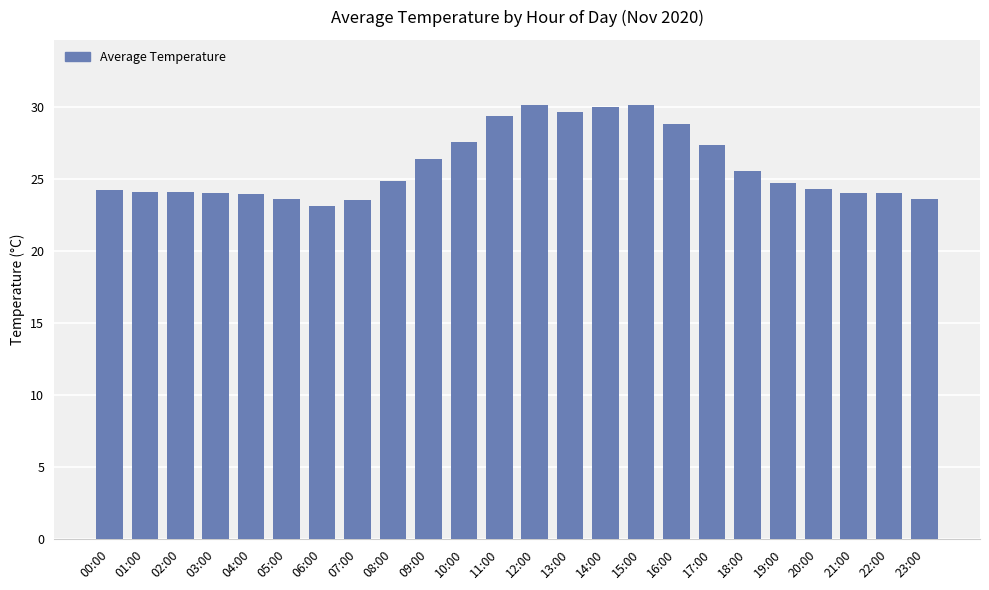

The chart shows a value of 23.1 at 06:00. True or false?

True